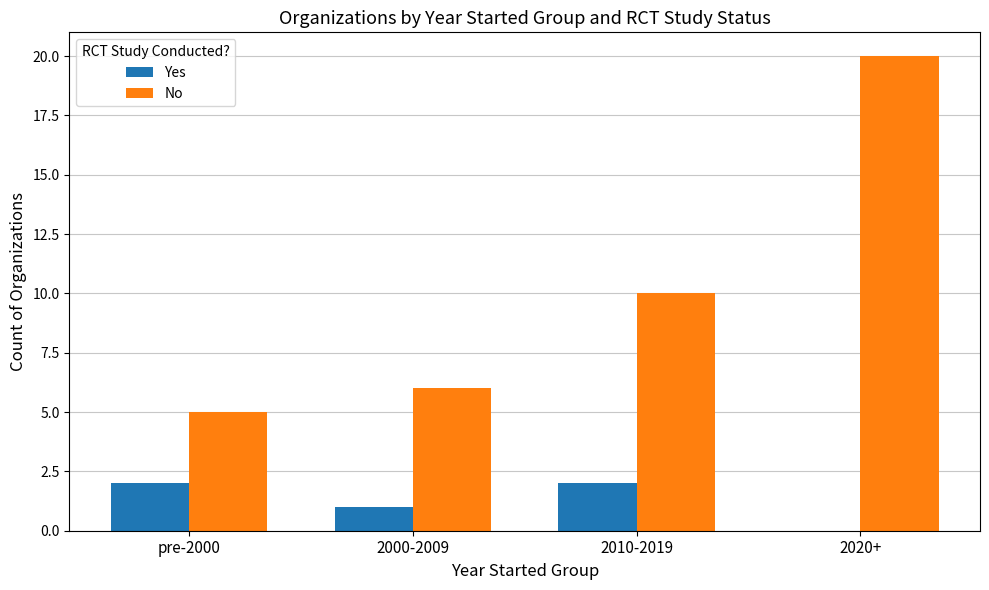

Which series changed the most between 2000-2009 and 2010-2019?

No